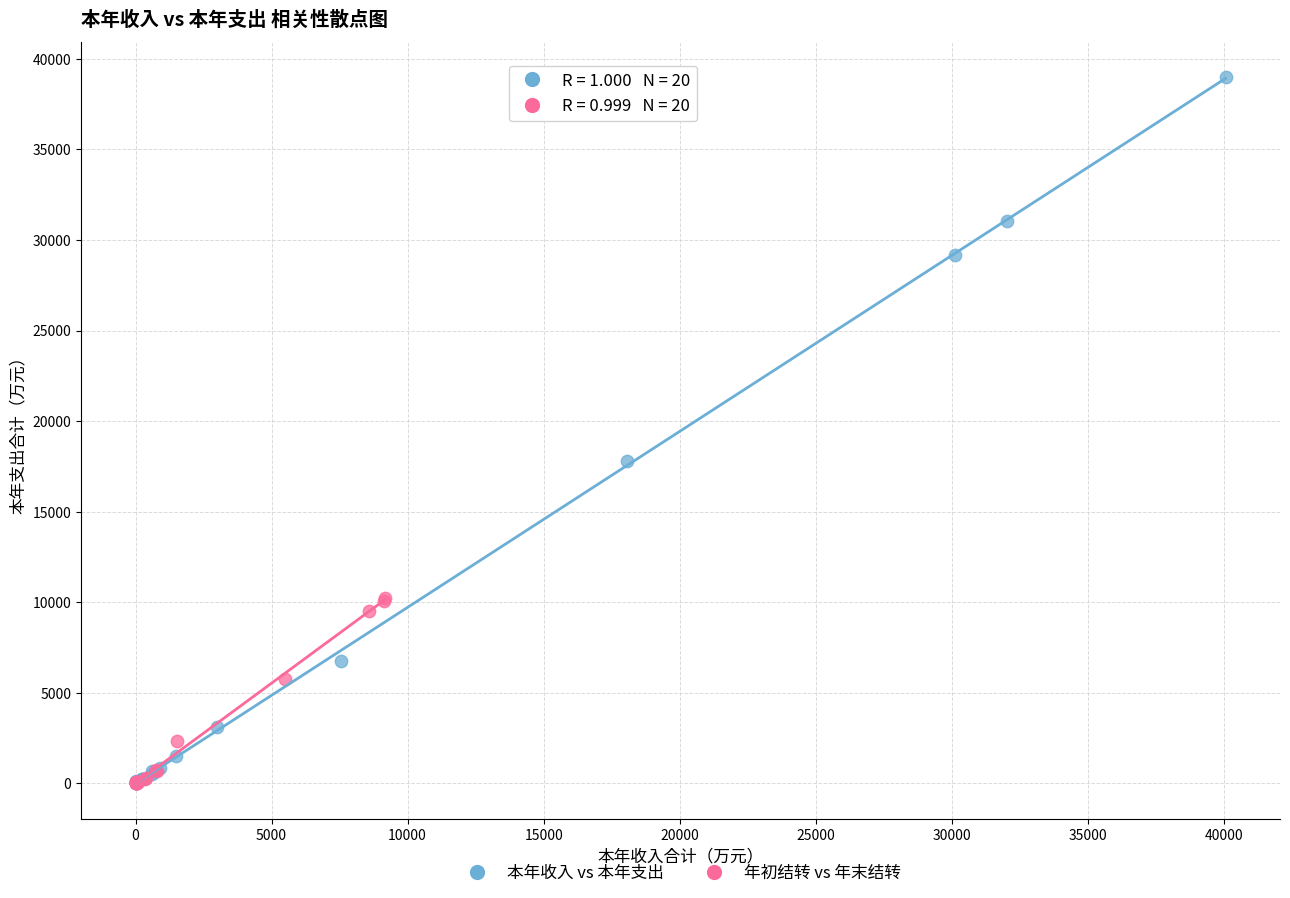

Which series has the largest Y range (max minus min)?

本年收入 vs 本年支出